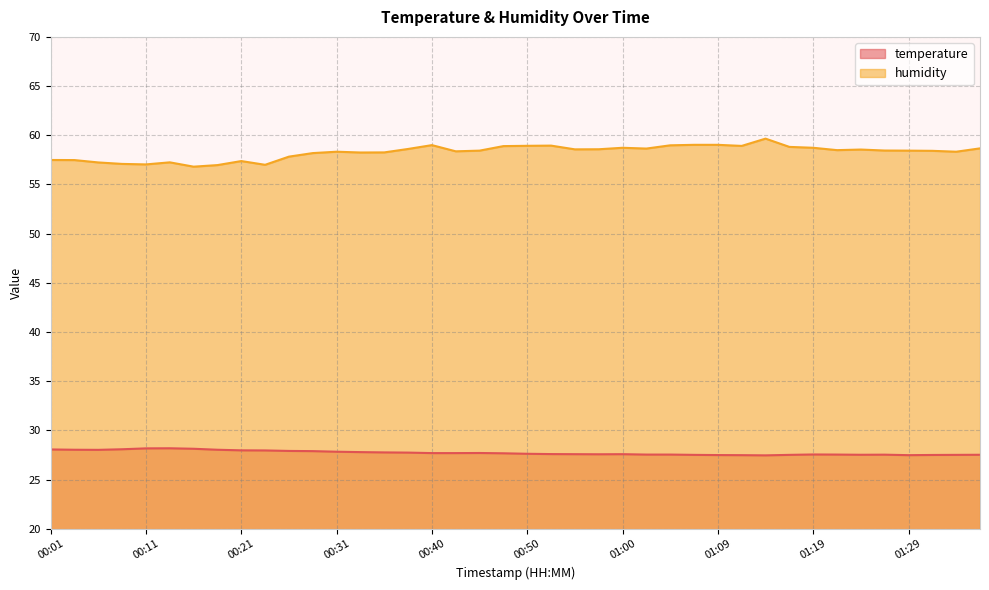

Reading left to right, list all the values displayed in this chart.

temperature: 28.1	28.0	28.0	28.1	28.2	28.2	28.1	28.0	28.0	28.0	27.9	27.9	27.8	27.8	27.8	27.8	27.7	27.7	27.7	27.7	27.6	27.6	27.6	27.6	27.6	27.6	27.6	27.5	27.5	27.5	27.5	27.5	27.6	27.6	27.5	27.5	27.5	27.5	27.5	27.5
humidity: 57.5	57.5	57.2	57.1	57.0	57.2	56.8	57.0	57.4	57.0	57.8	58.2	58.3	58.2	58.3	58.6	59.0	58.4	58.4	58.9	58.9	59.0	58.6	58.6	58.7	58.6	59.0	59.0	59.0	58.9	59.7	58.8	58.7	58.5	58.5	58.5	58.4	58.4	58.3	58.7